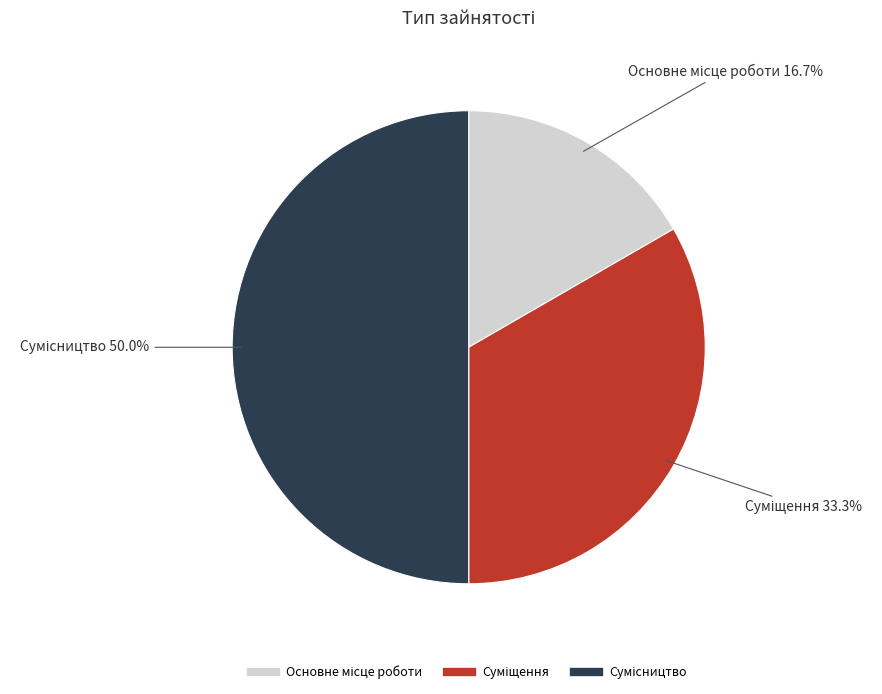

How much of the chart is everything except Основне місце роботи?

83.3%